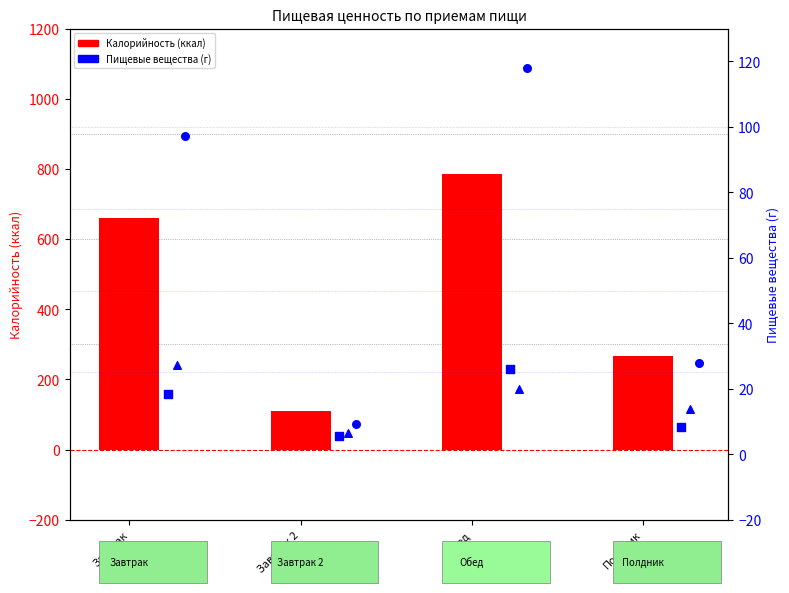

Which series contains the highest Y value?

Калорийность